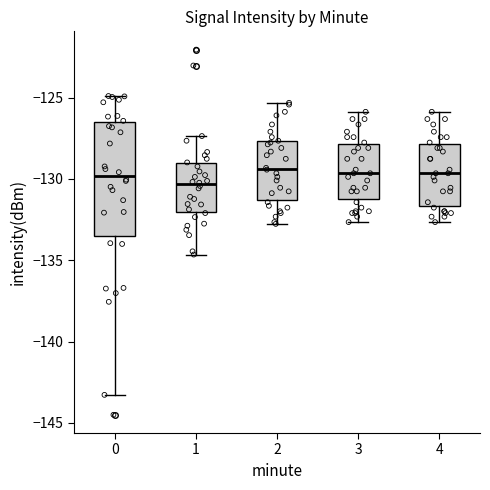

Reading left to right, transcribe this box plot: for each box, give where its median line is, the range the box spans, and where its two whiskers end, as read against the y-axis. The values are not printed on the chart, so give them approximately, as read against the axis.

0: median -130.0, box -133.5 to -126.5, whiskers -143.5 to -125.0
1: median -130.5, box -132.0 to -129.0, whiskers -134.5 to -127.5
2: median -129.5, box -131.5 to -127.5, whiskers -133.0 to -125.5
3: median -129.5, box -131.5 to -128.0, whiskers -132.5 to -126.0
4: median -129.5, box -131.5 to -128.0, whiskers -132.5 to -126.0